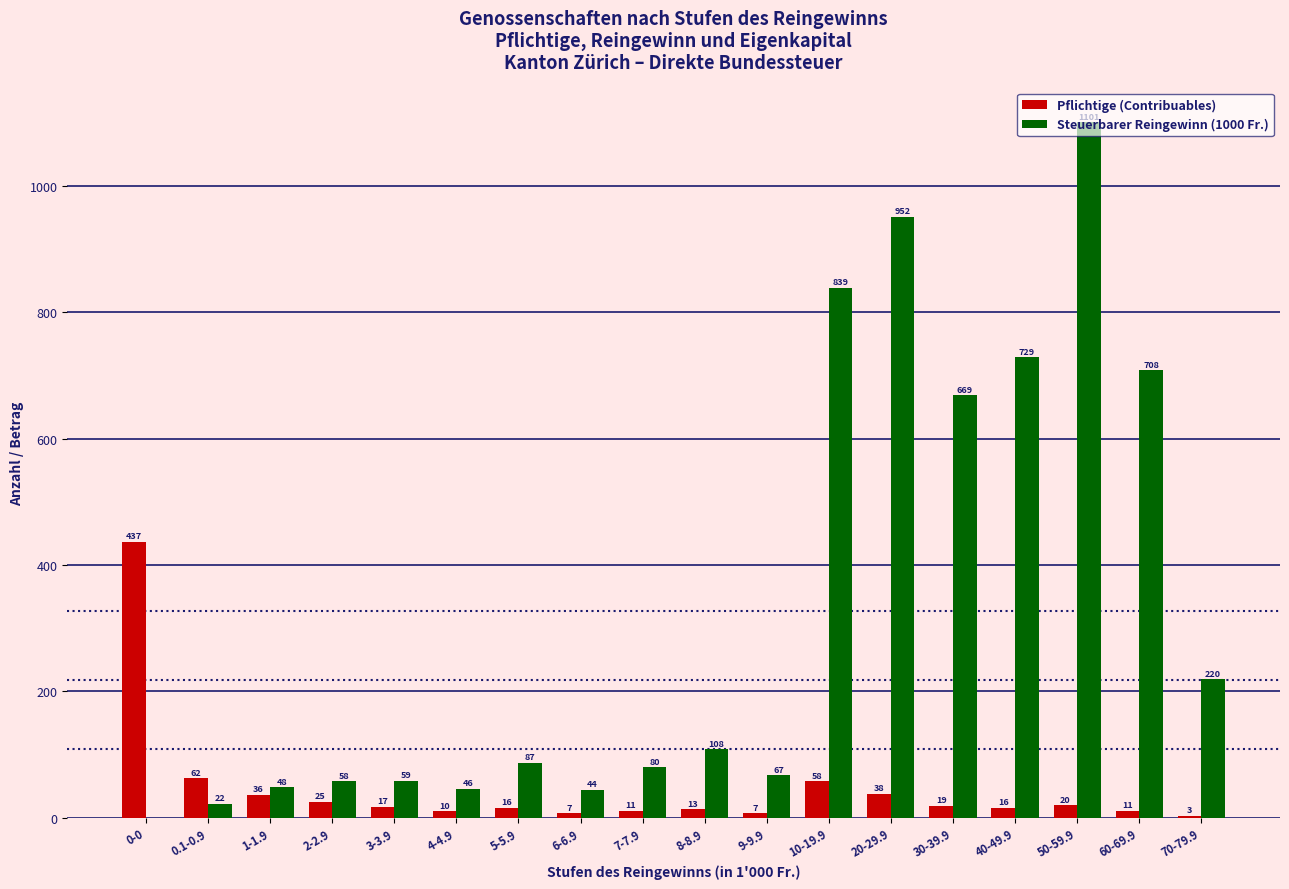

What is the greatest value displayed?

1101.1